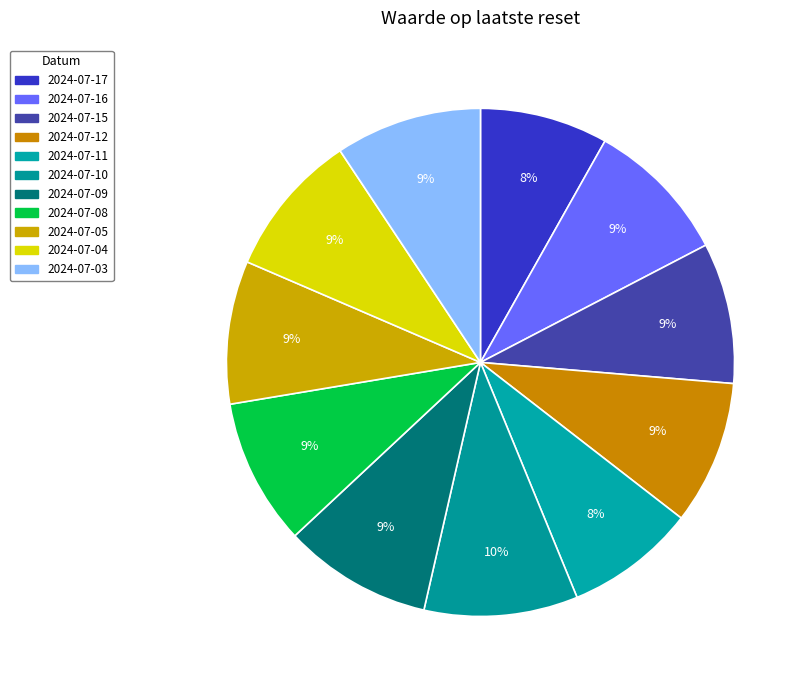

What is the smallest slice in the pie chart?

2024-07-17